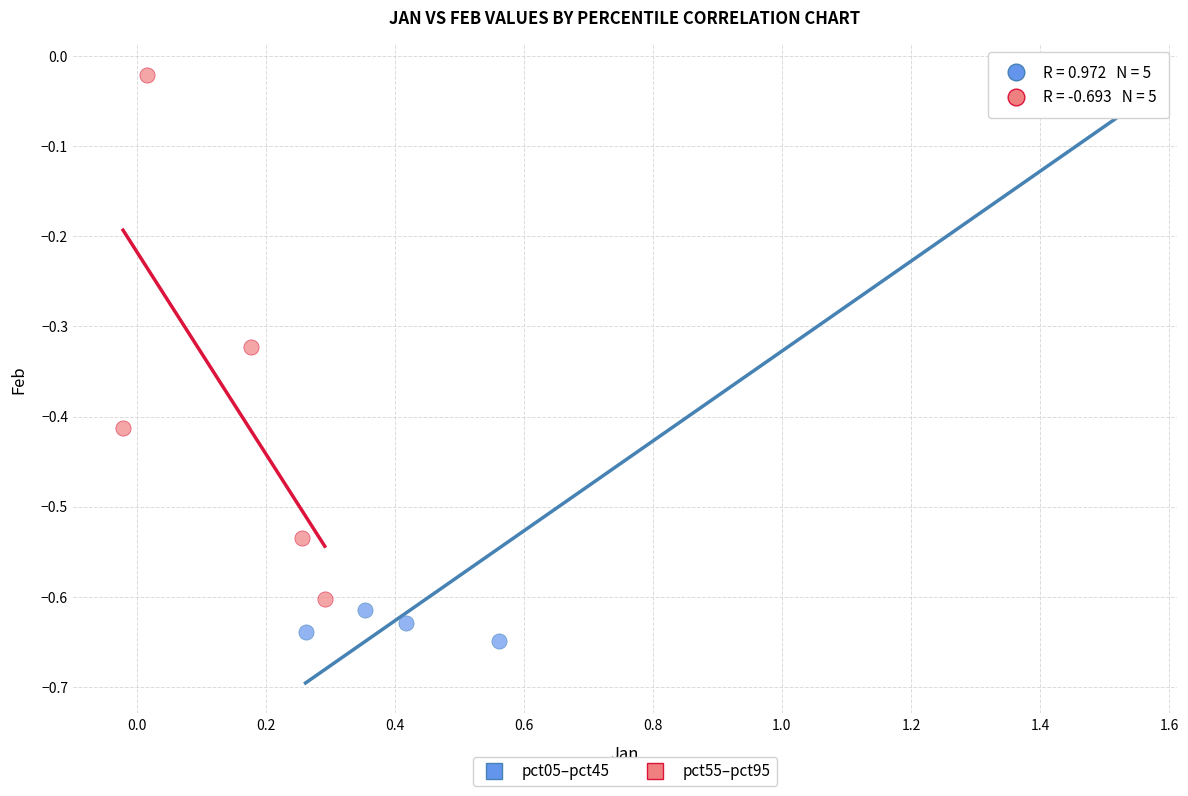

Which series reaches the maximum Y coordinate?

pct55–pct95